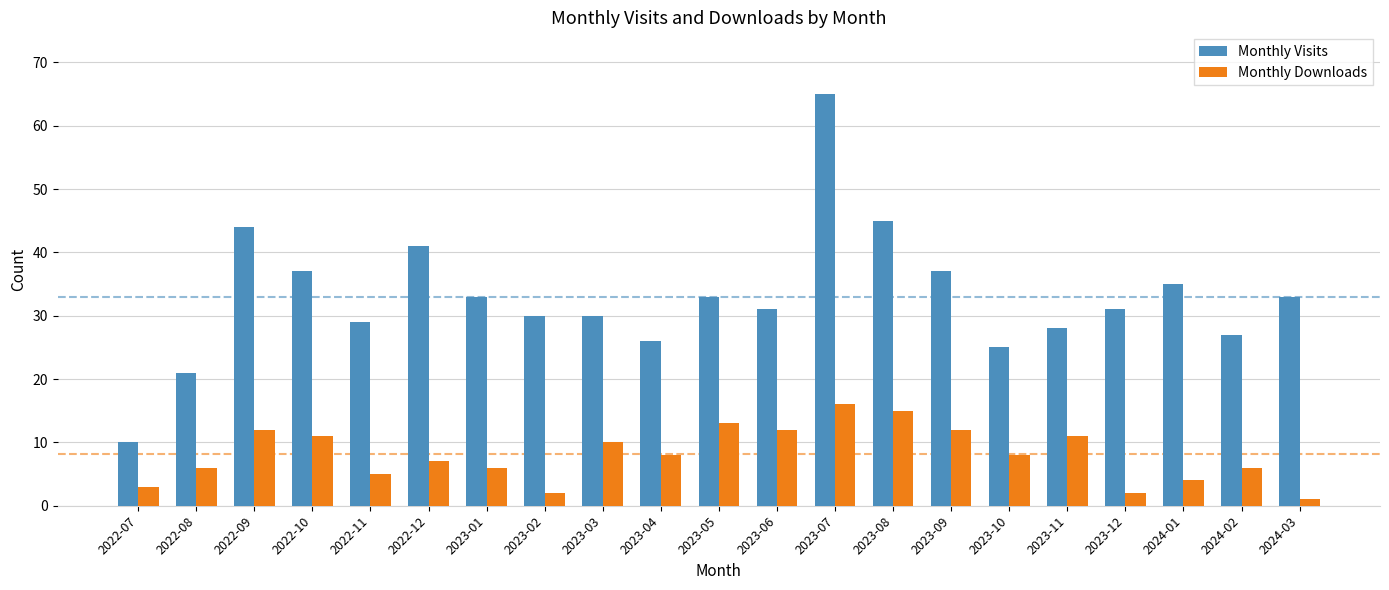

Reading right to left, what are all the values shown in this chart?

Monthly Visits: 33	27	35	31	28	25	37	45	65	31	33	26	30	30	33	41	29	37	44	21	10
Monthly Downloads: 1	6	4	2	11	8	12	15	16	12	13	8	10	2	6	7	5	11	12	6	3